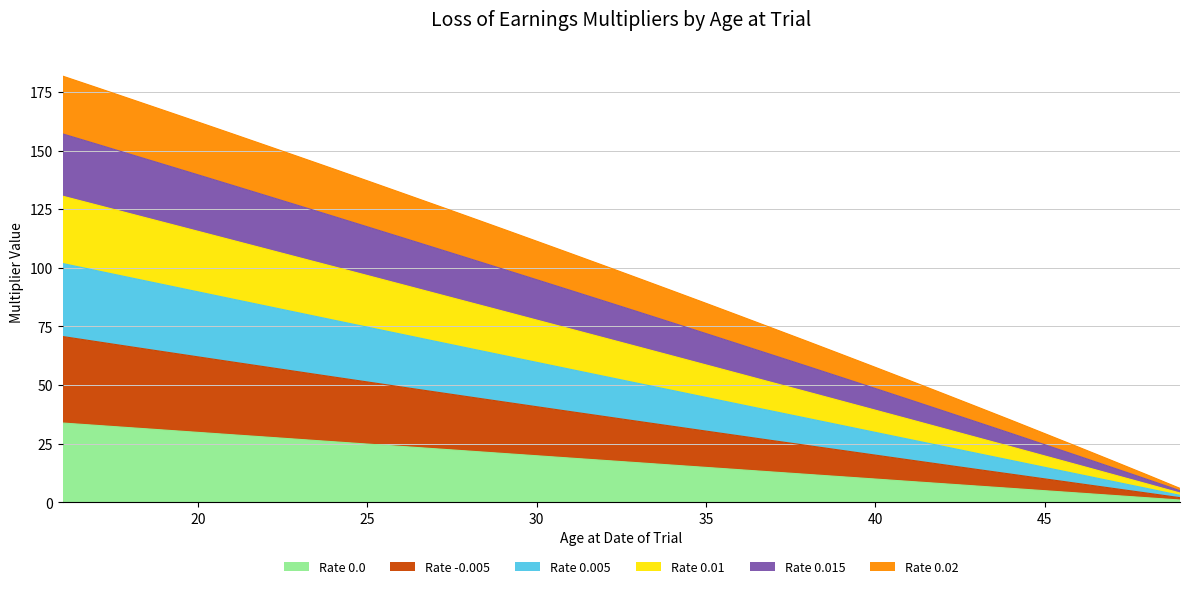

What is the highest value of the Rate 0.0 series?

33.8